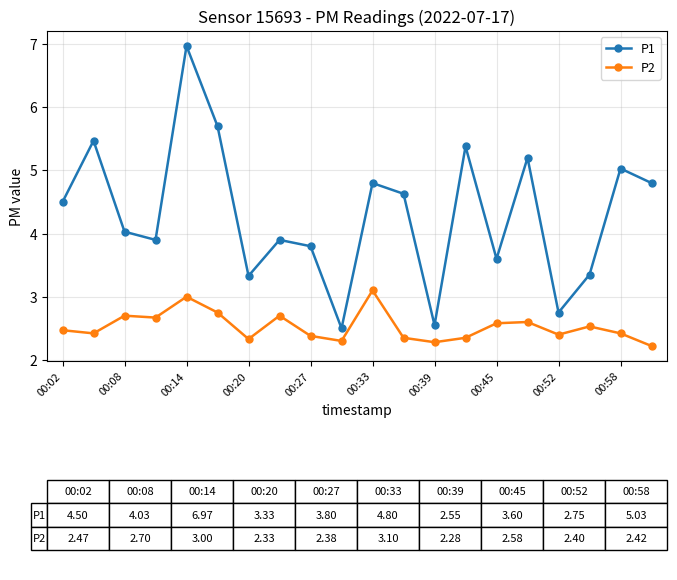

List the series in order of their overall mean, highest first.

P1, P2